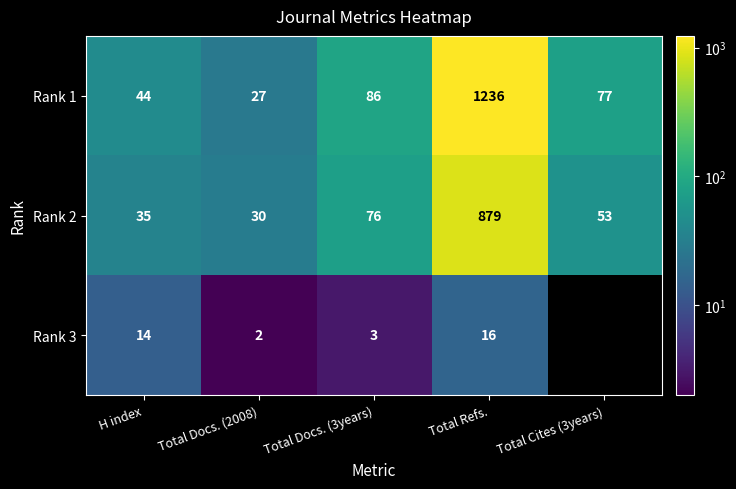

At how many categories does at least one series exceed 1189?

1